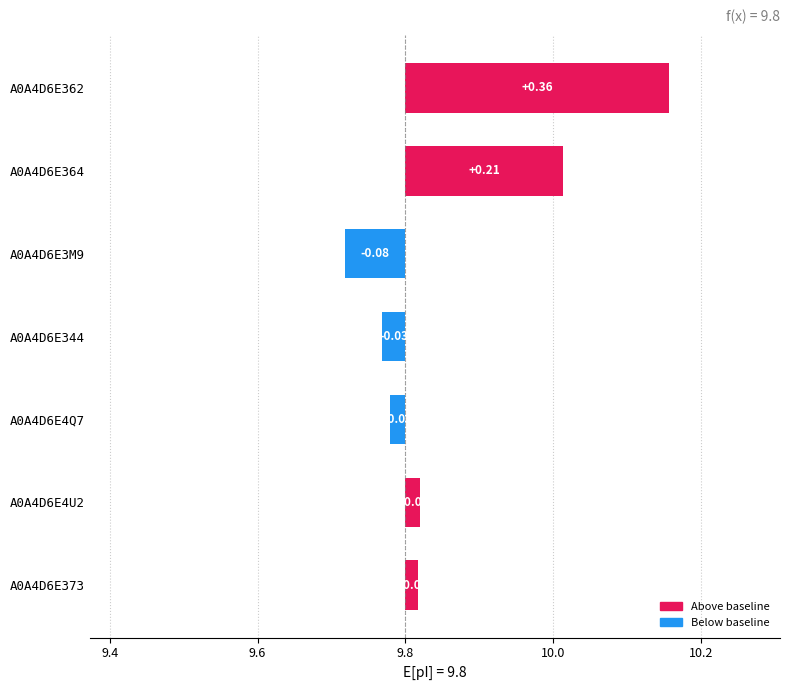

At which category is the sum across all series the highest?

A0A4D6E362